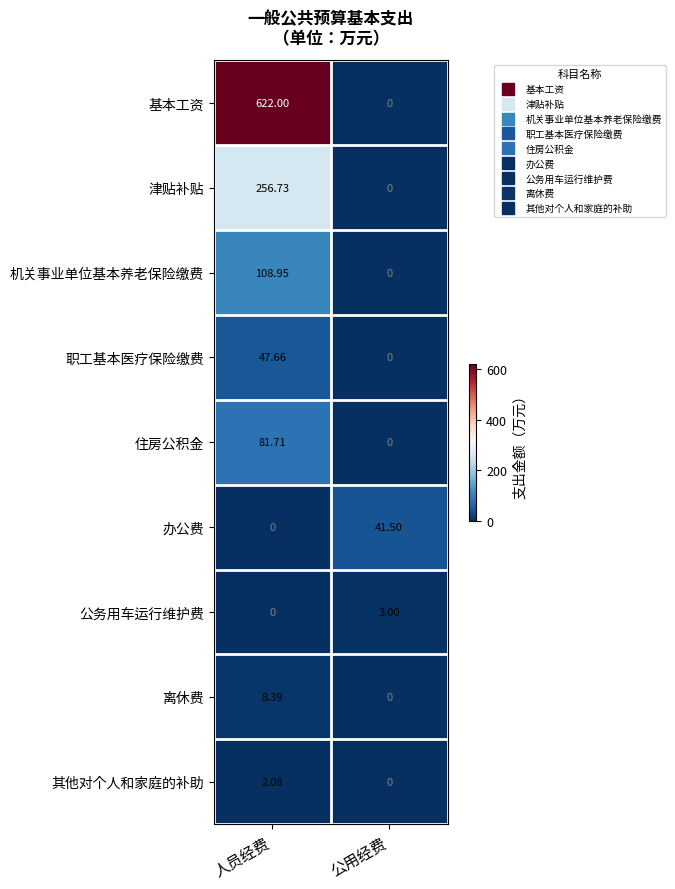

At which label does 基本工资 reach its peak?

人员经费